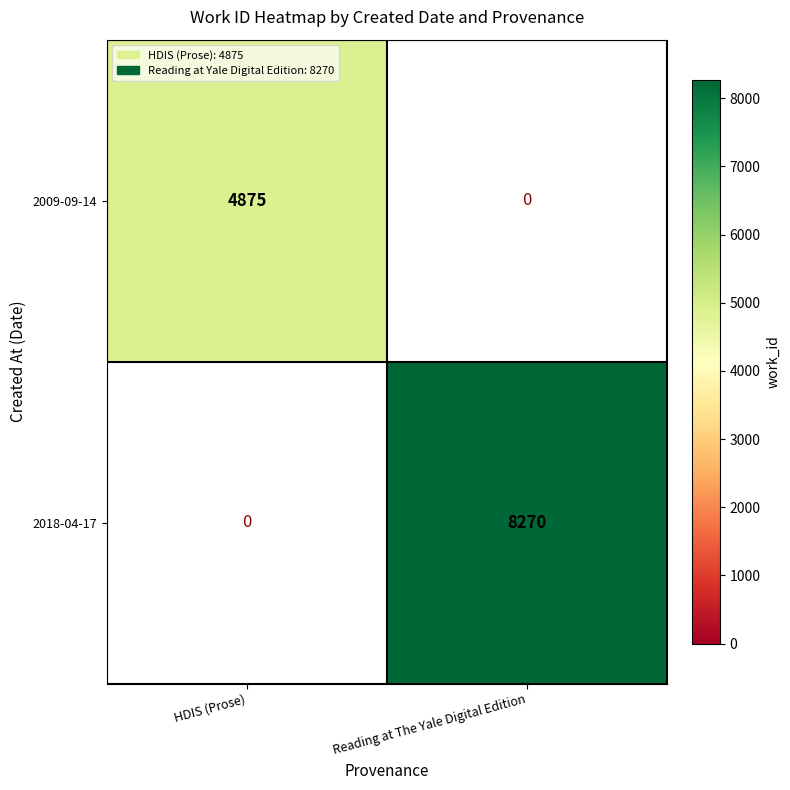

Which series has the widest spread of values?

2018-04-17